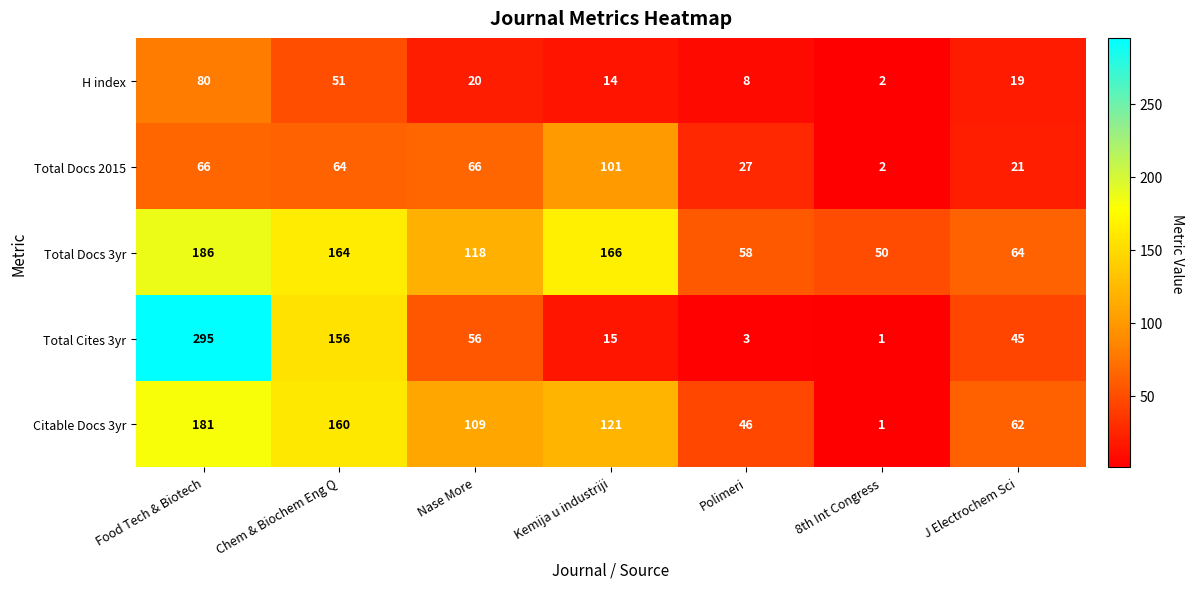

What is the difference between the highest and lowest values at Nase More?

98